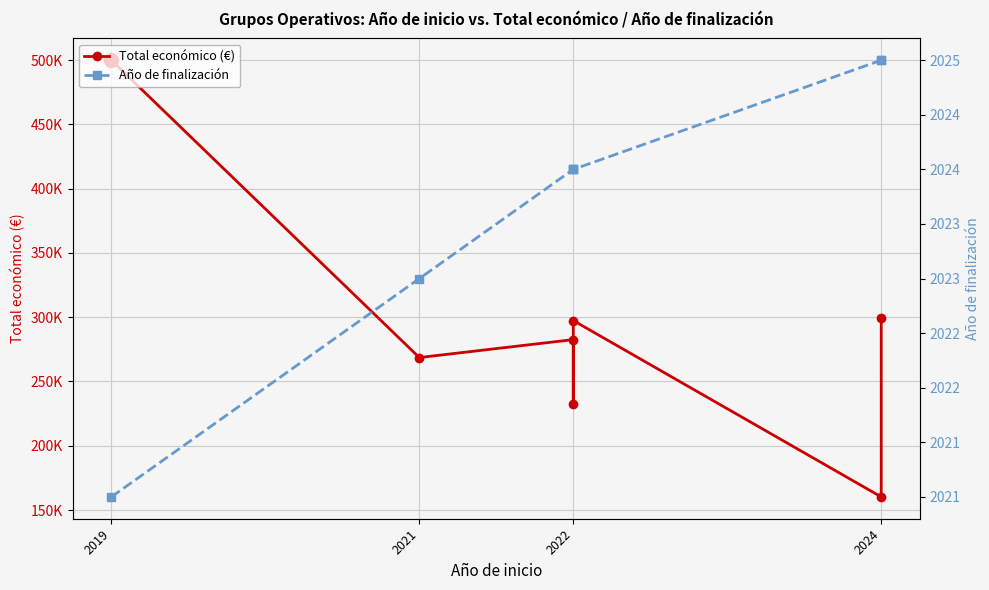

What is the maximum value for Total económico (€)?

499930